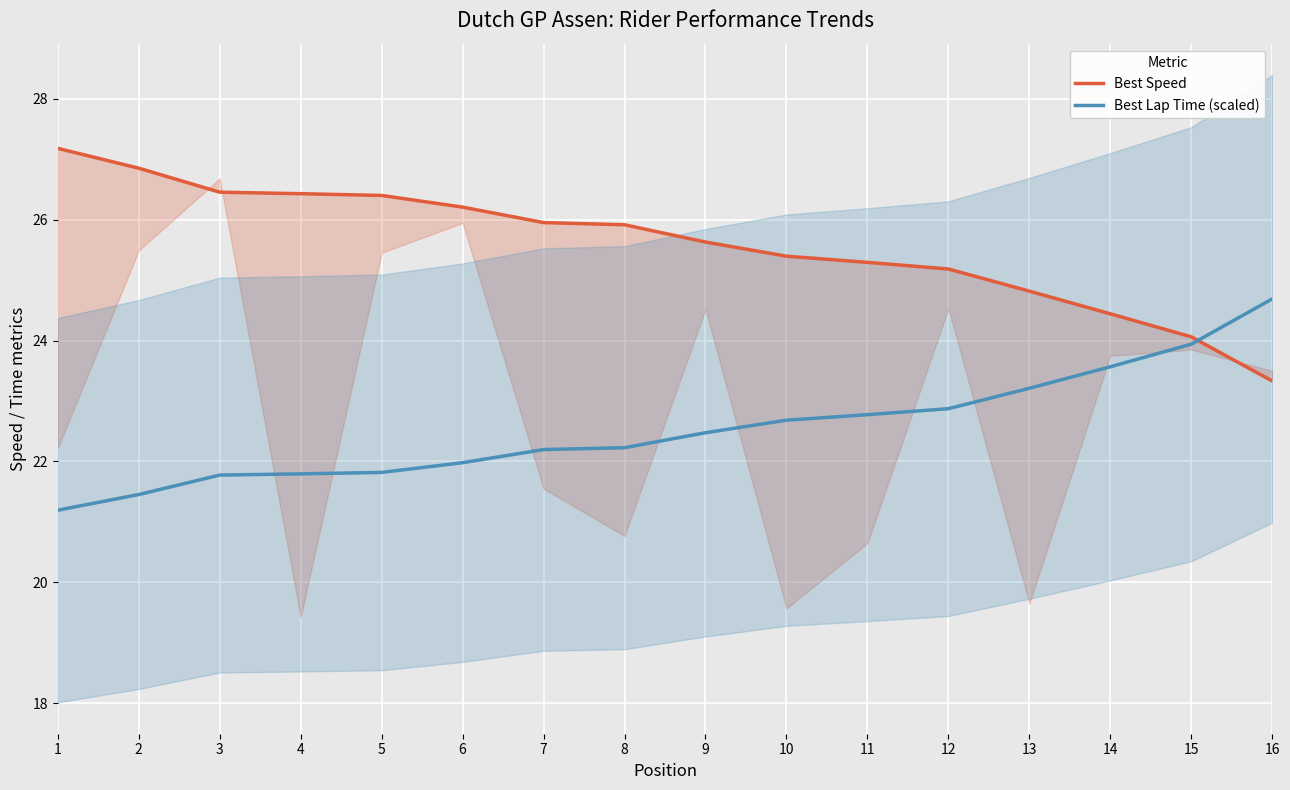

What are all the series names shown in the legend?

Best Speed, Best Lap Time (scaled)